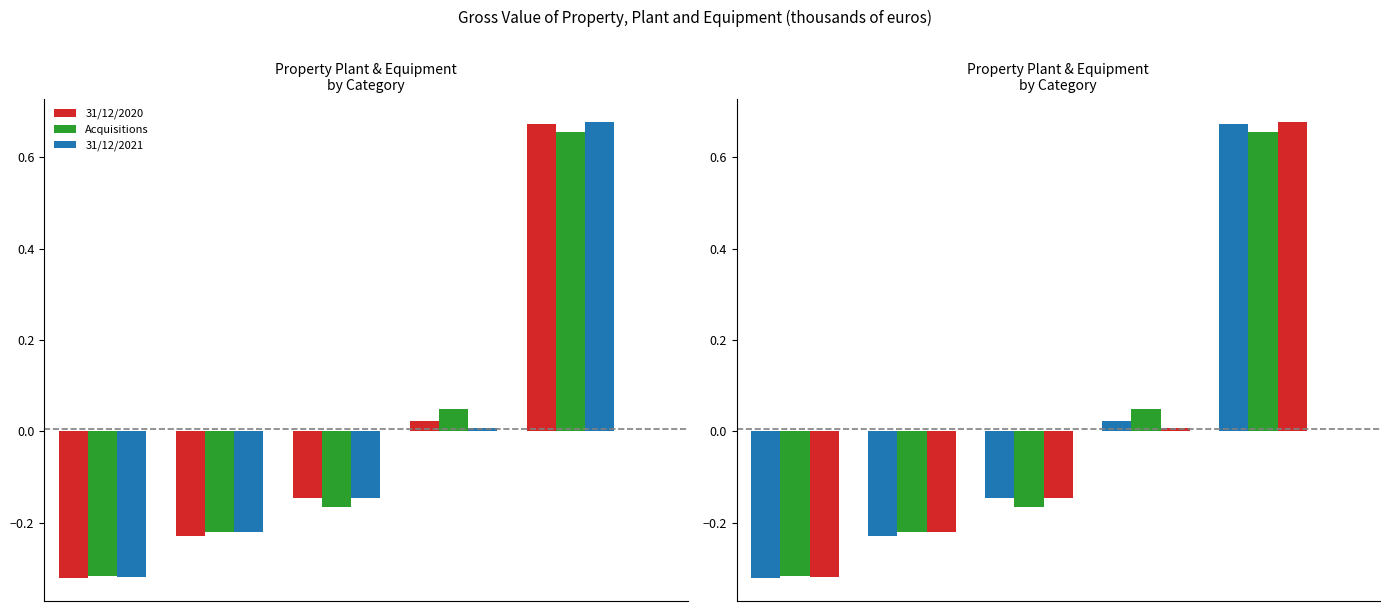

What is the difference between the second highest and second lowest values in the 31/12/2021 series?

0.2